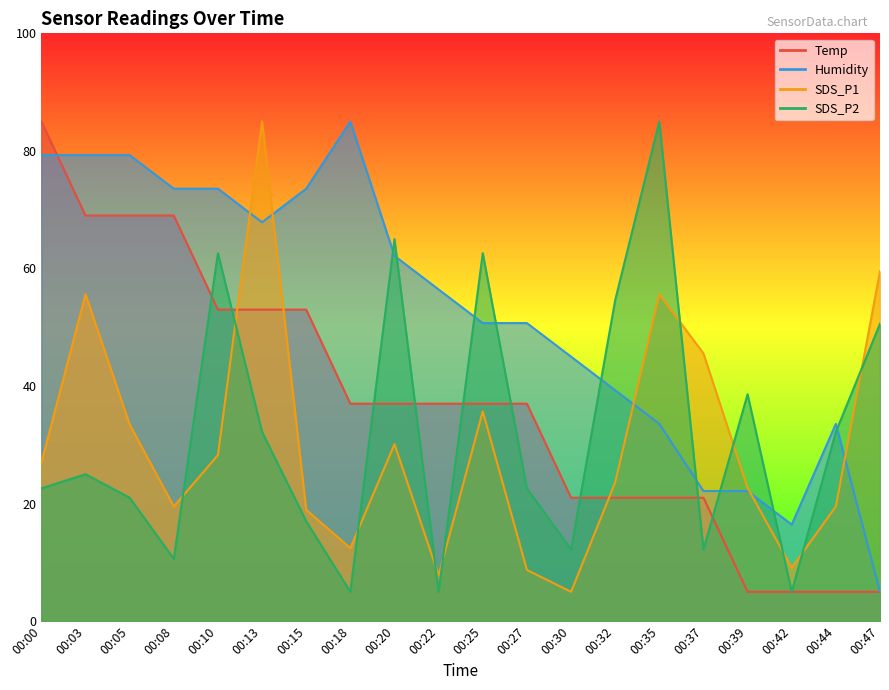

At which label does Temp reach its peak?

00:00